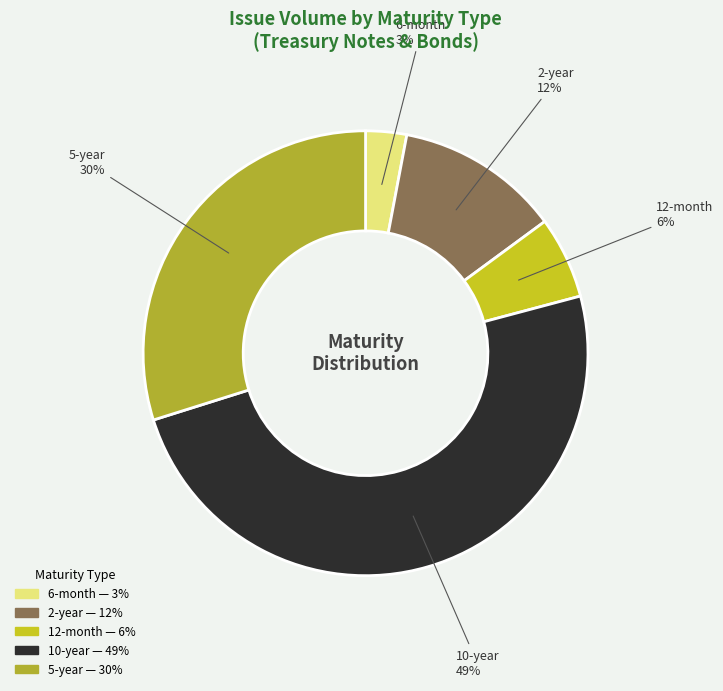

Which category has the smallest portion of the pie?

6-month